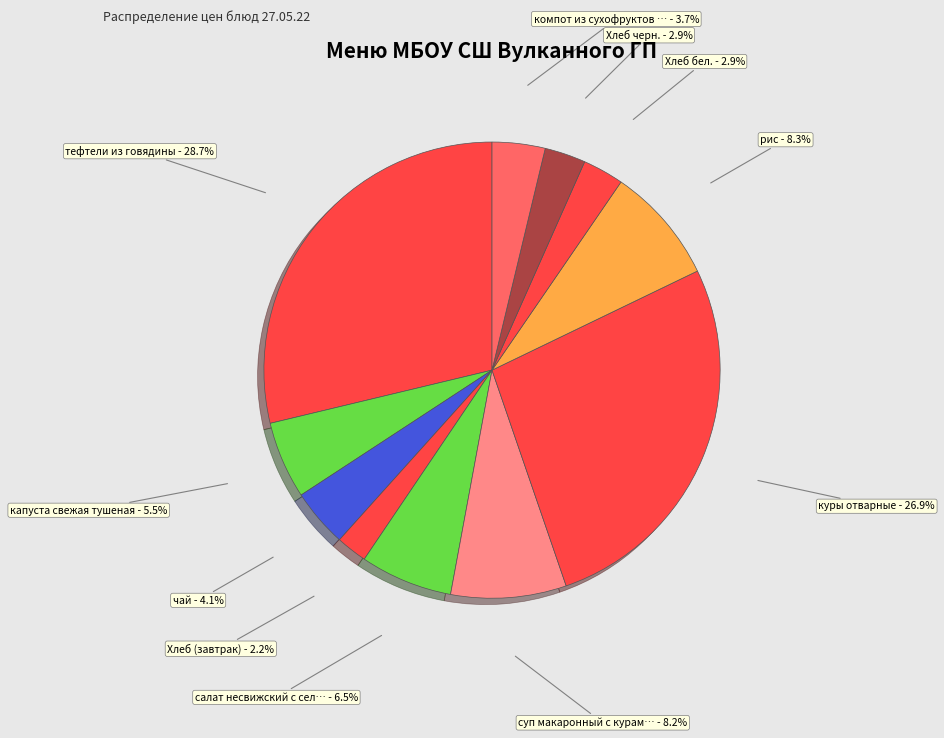

Count the number of slices in the pie.

11